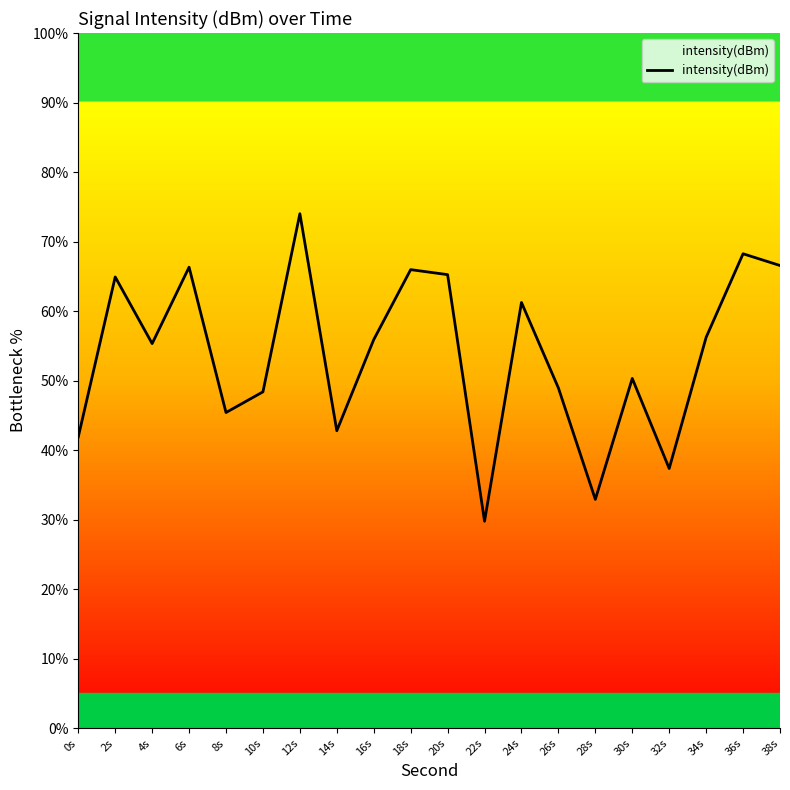

Does the chart display data point markers on the line(s)?

No